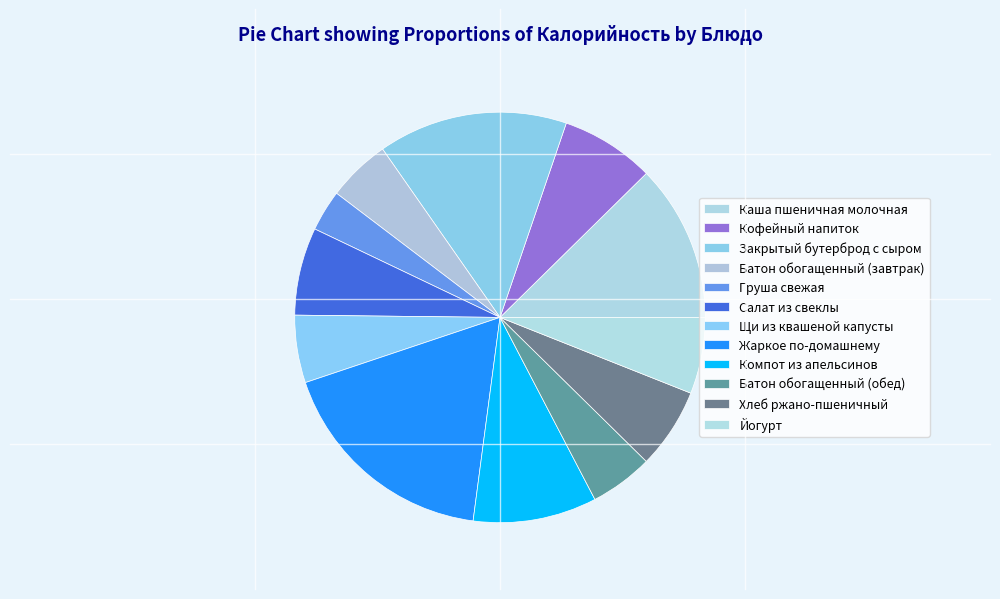

What is the ratio of the value at Йогурт to the value at Закрытый бутерброд с сыром?

0.4